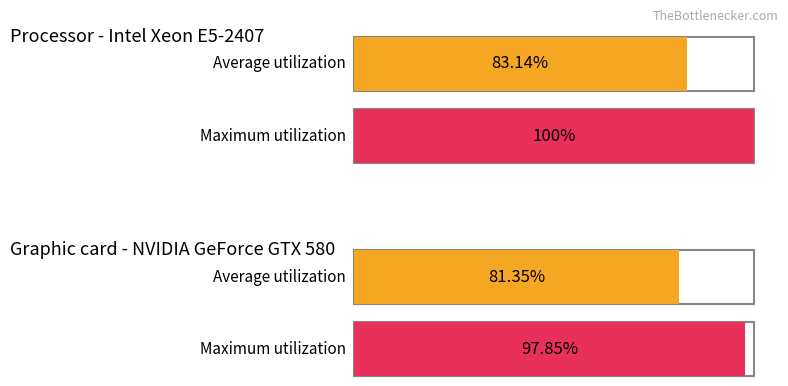

At how many categories does at least one series exceed 86?

2